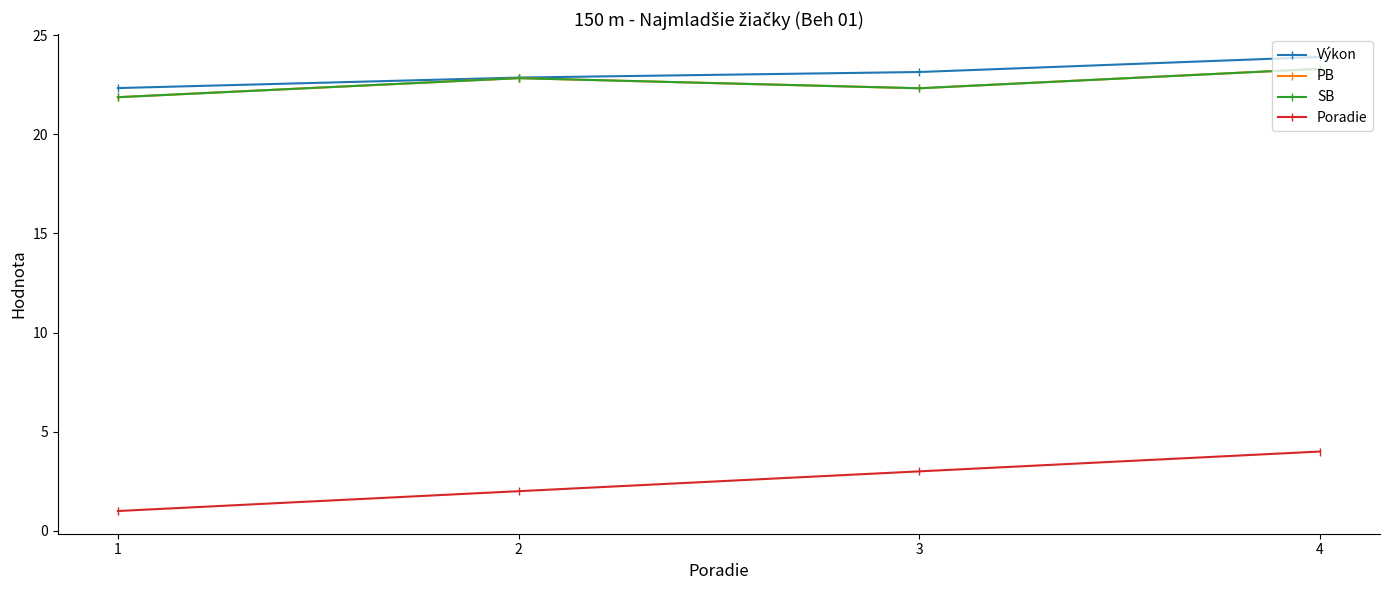

Which series has the widest spread of values?

Poradie